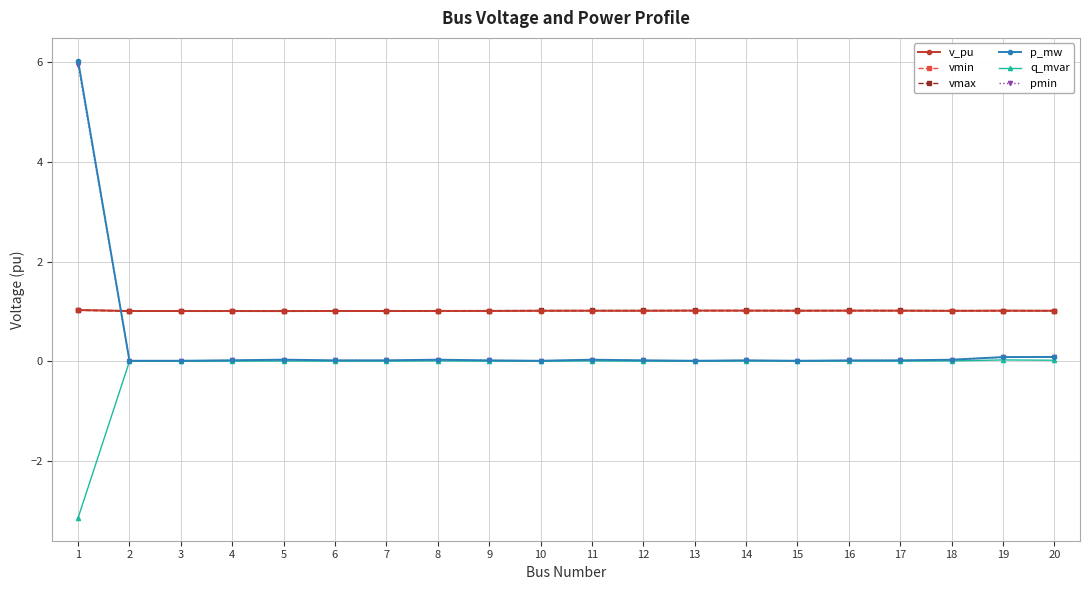

What is the difference between the highest and lowest values at 1?

9.1